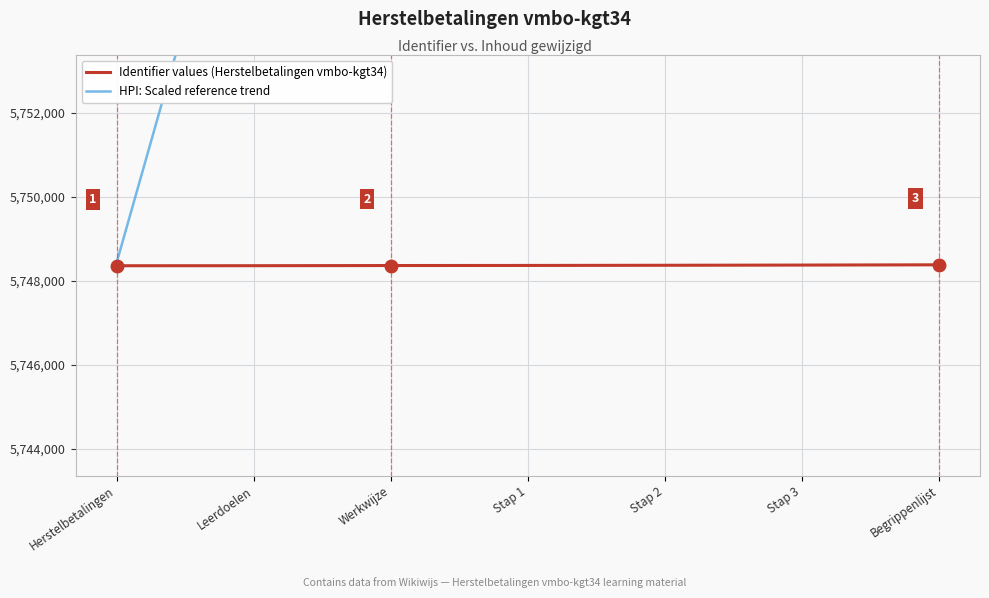

How many values in the HPI: Scaled reference trend series exceed 5783035?

4